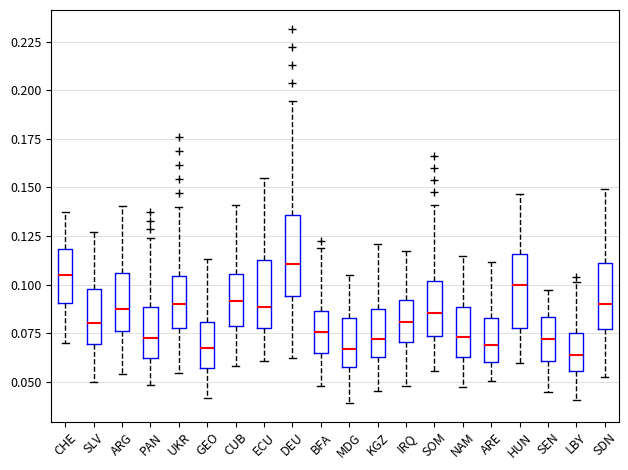

Reading left to right, transcribe this box plot: for each box, give where its median line is, the range the box spans, and where its two whiskers end, as read against the y-axis. The values are not printed on the chart, so give them approximately, as read against the axis.

CHE: median 0.105, box 0.090 to 0.120, whiskers 0.070 to 0.140
SLV: median 0.080, box 0.070 to 0.100, whiskers 0.050 to 0.125
ARG: median 0.090, box 0.075 to 0.105, whiskers 0.055 to 0.140
PAN: median 0.075, box 0.060 to 0.090, whiskers 0.050 to 0.125
UKR: median 0.090, box 0.075 to 0.105, whiskers 0.055 to 0.140
GEO: median 0.070, box 0.055 to 0.080, whiskers 0.040 to 0.115
CUB: median 0.090, box 0.080 to 0.105, whiskers 0.060 to 0.140
ECU: median 0.090, box 0.080 to 0.110, whiskers 0.060 to 0.155
DEU: median 0.110, box 0.095 to 0.135, whiskers 0.060 to 0.195
BFA: median 0.075, box 0.065 to 0.085, whiskers 0.050 to 0.120
MDG: median 0.065, box 0.055 to 0.085, whiskers 0.040 to 0.105
KGZ: median 0.070, box 0.065 to 0.085, whiskers 0.045 to 0.120
IRQ: median 0.080, box 0.070 to 0.090, whiskers 0.050 to 0.115
SOM: median 0.085, box 0.075 to 0.100, whiskers 0.055 to 0.140
NAM: median 0.075, box 0.065 to 0.090, whiskers 0.045 to 0.115
ARE: median 0.070, box 0.060 to 0.085, whiskers 0.050 to 0.110
HUN: median 0.100, box 0.080 to 0.115, whiskers 0.060 to 0.145
SEN: median 0.070, box 0.060 to 0.085, whiskers 0.045 to 0.095
LBY: median 0.065, box 0.055 to 0.075, whiskers 0.040 to 0.100
SDN: median 0.090, box 0.075 to 0.110, whiskers 0.050 to 0.150